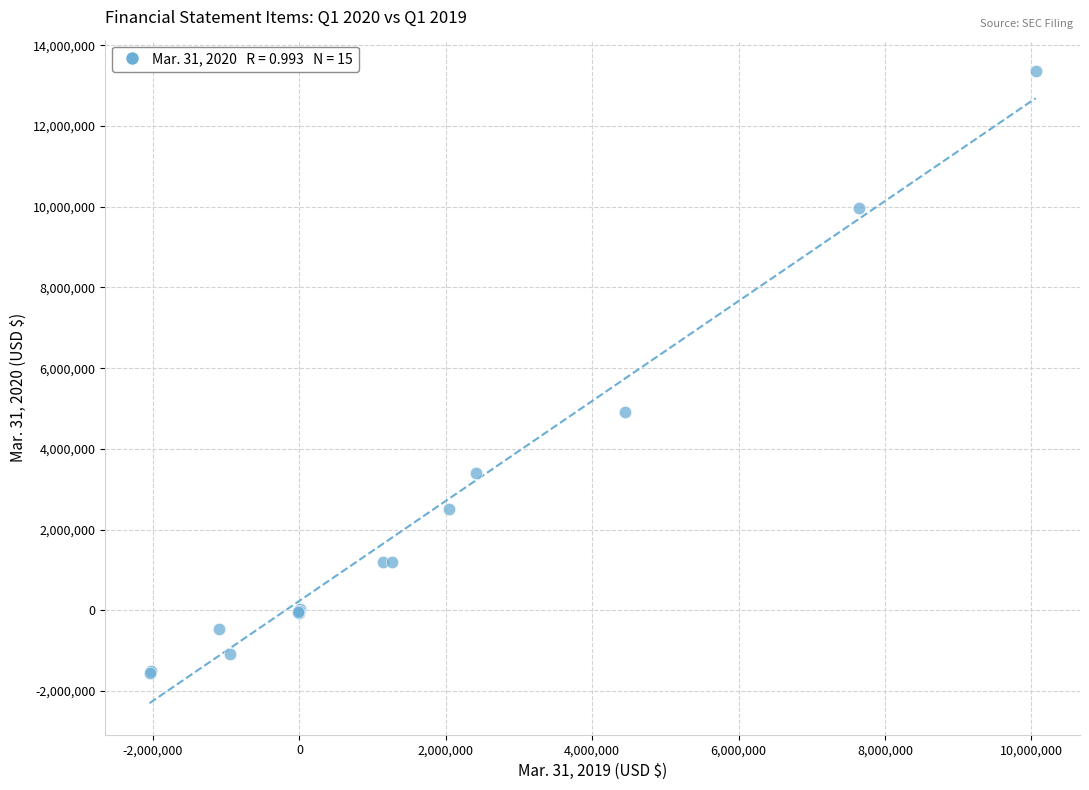

What Y value in the scatter plot is closest to 5898153?

4906841